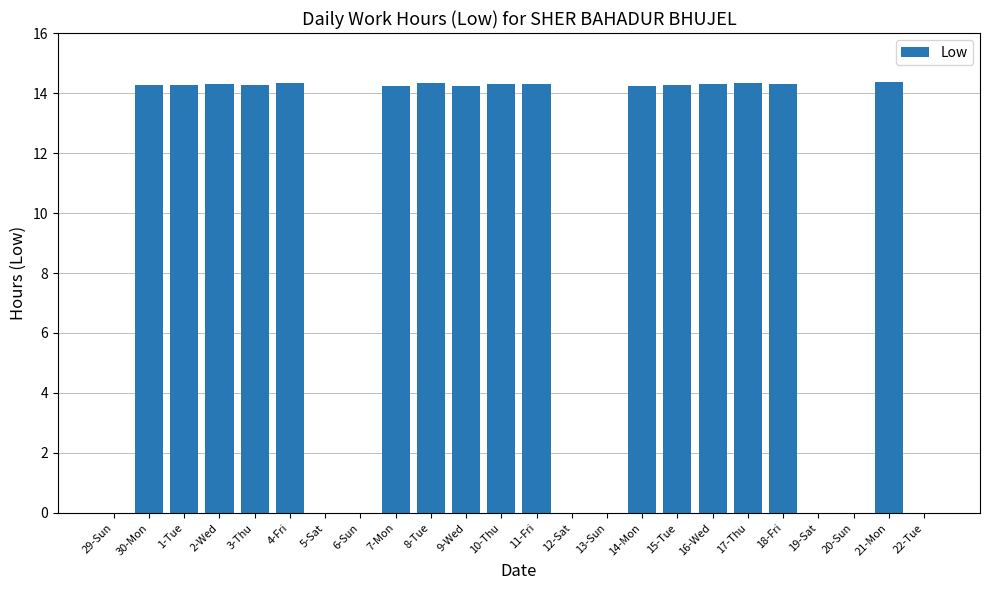

What is the approximate value at 3-Thu?

14.3